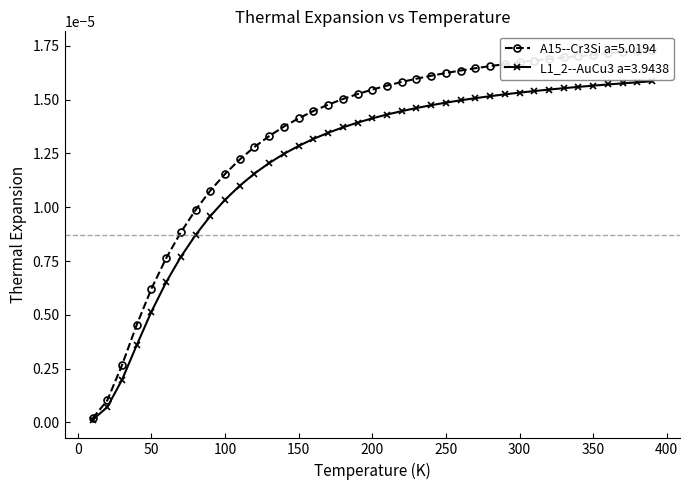

Rank the series at 30 from highest to lowest value.

A15--Cr3Si a=5.0194, L1_2--AuCu3 a=3.9438